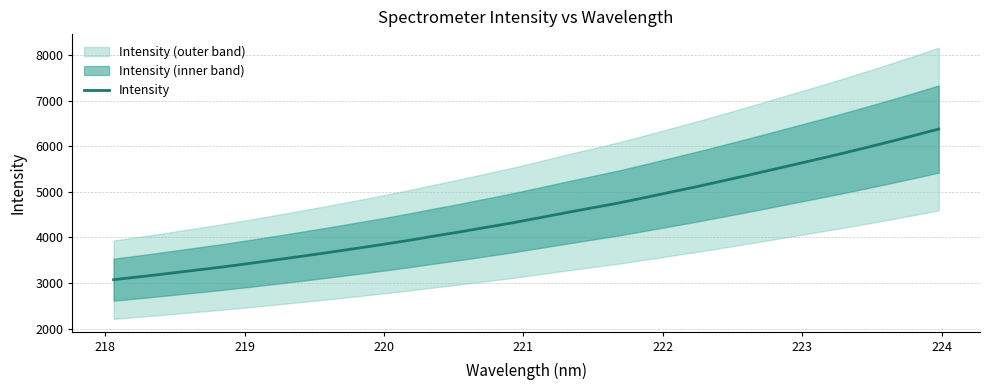

What is the minimum value shown in the chart?

3073.2